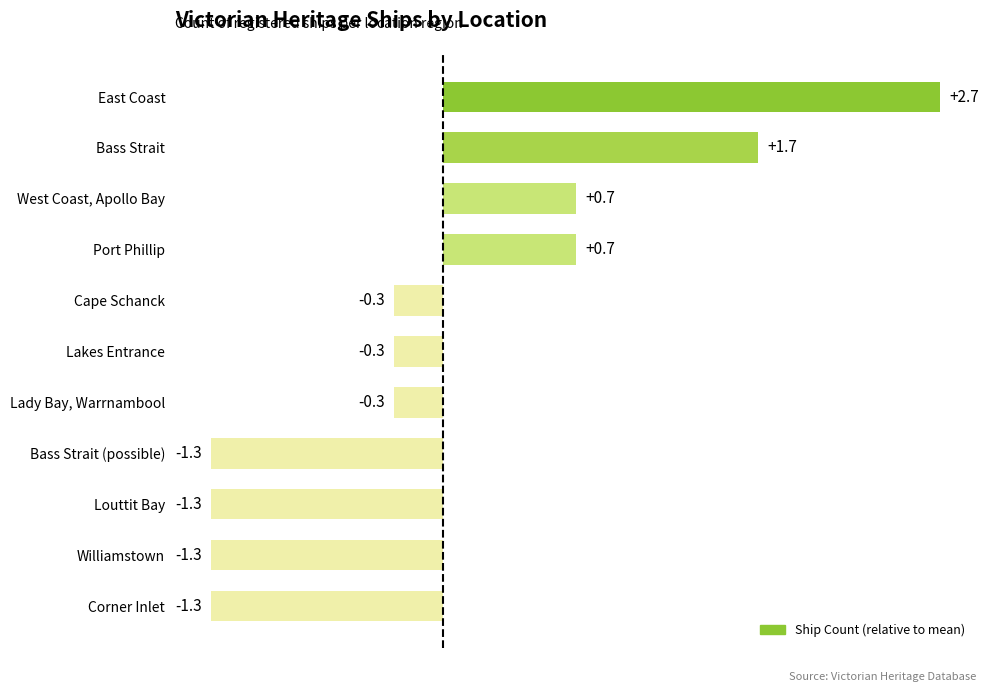

True or false: the data shows -0.3 at Cape Schanck.

True